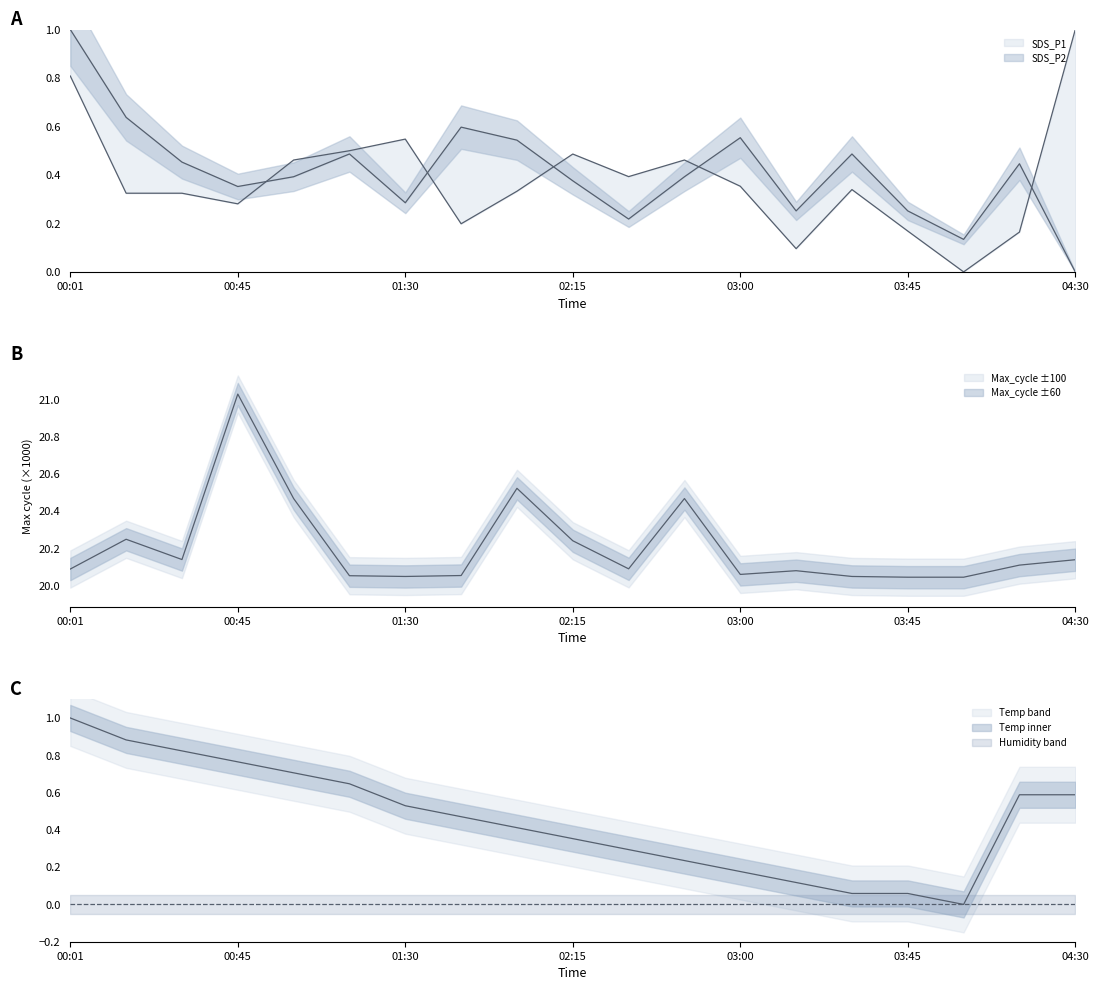

What value does the SDS_P2 series have at 00:45?

0.4